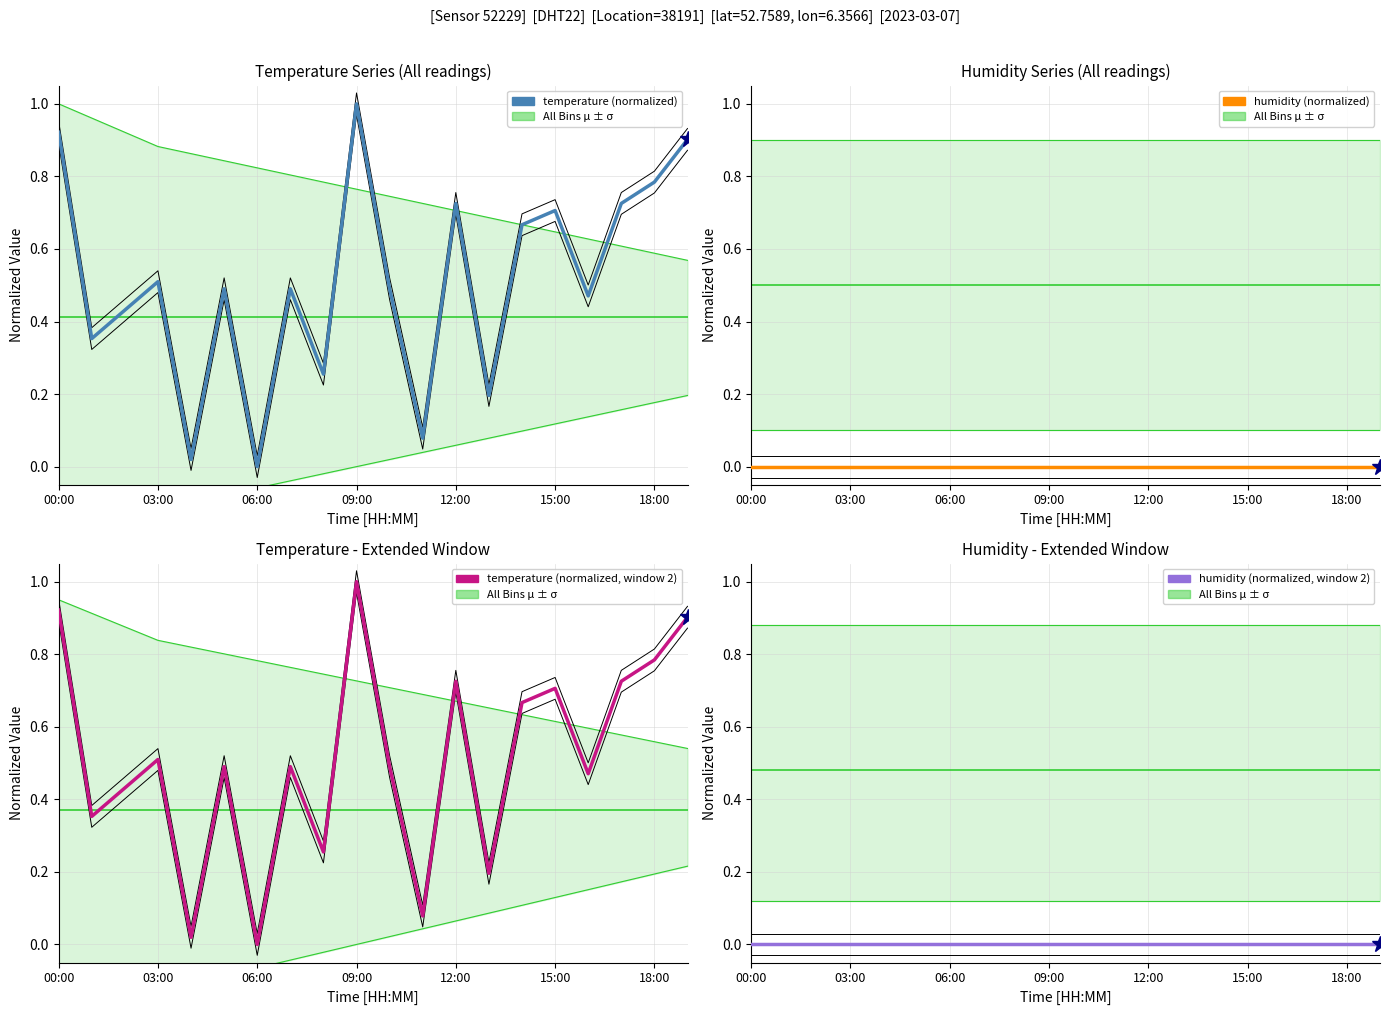

What is the label of the 11th point from the left?

10